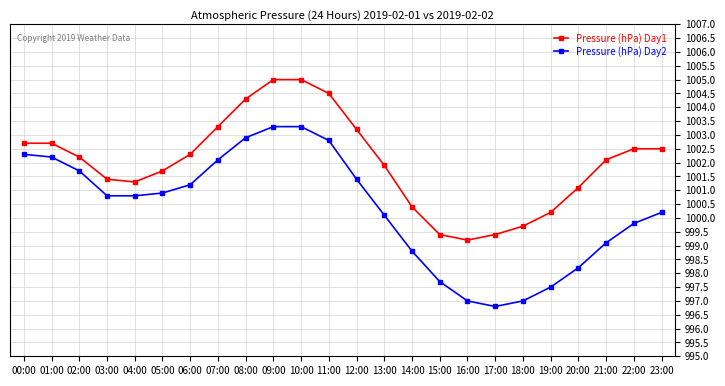

Is the value of Pressure (hPa) Day2 at 04:00 greater than the value of Pressure (hPa) Day1 at 17:00?

Yes